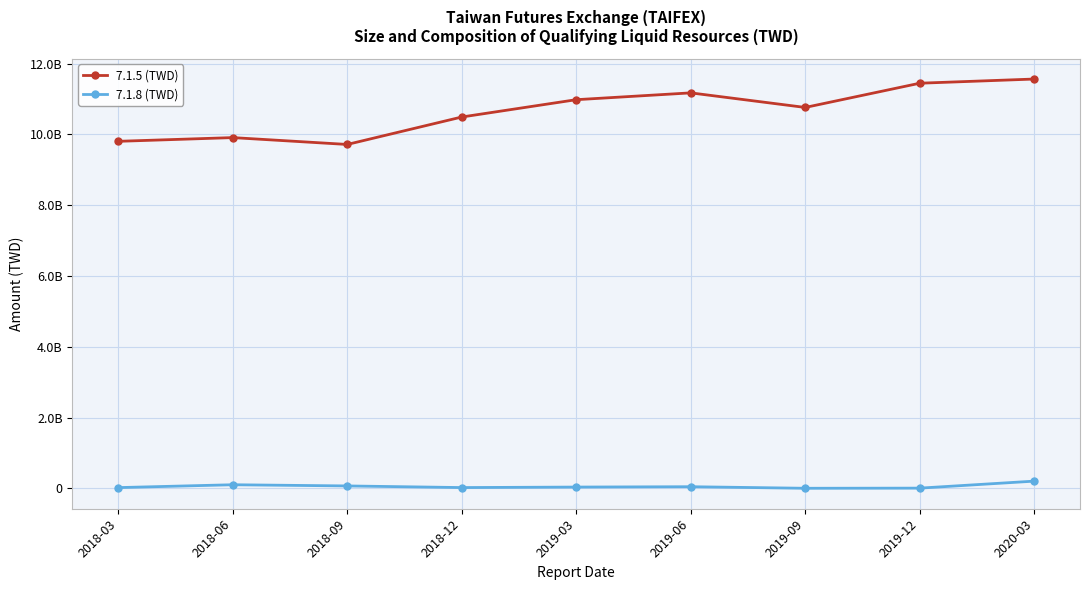

What are all the series names shown in the legend?

7.1.5 (TWD), 7.1.8 (TWD)